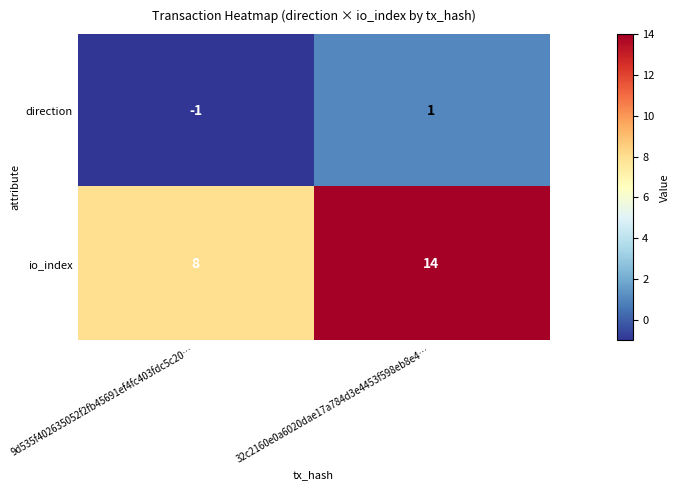

What is the maximum value shown in the chart?

14